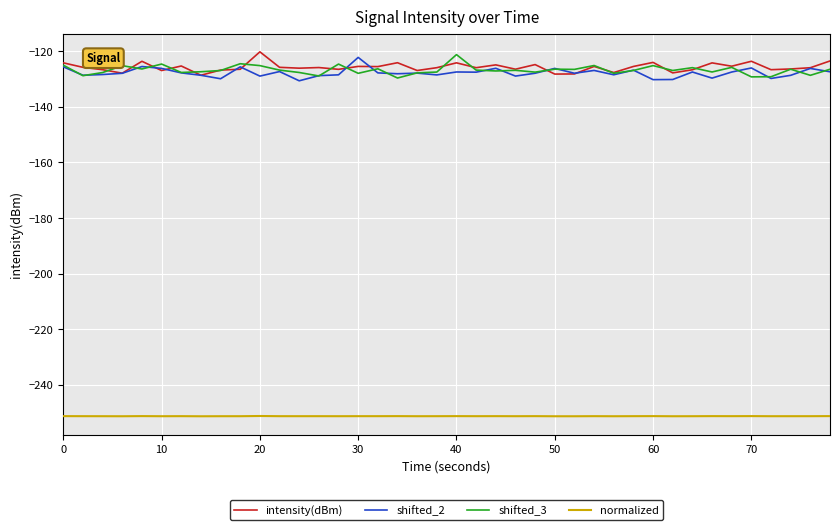

True or false: shifted_2 and normalized intersect in this chart.

False